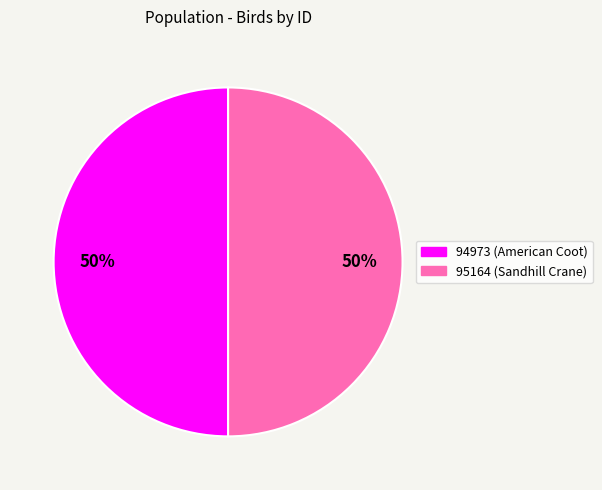

What percentage is the 94973 slice, to the nearest percent?

50%